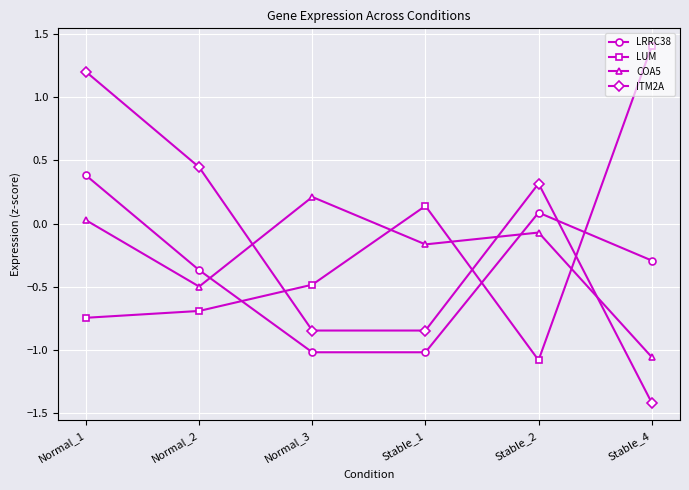

Is the value of LRRC38 at Normal_3 greater than the value of ITM2A at Stable_1?

No